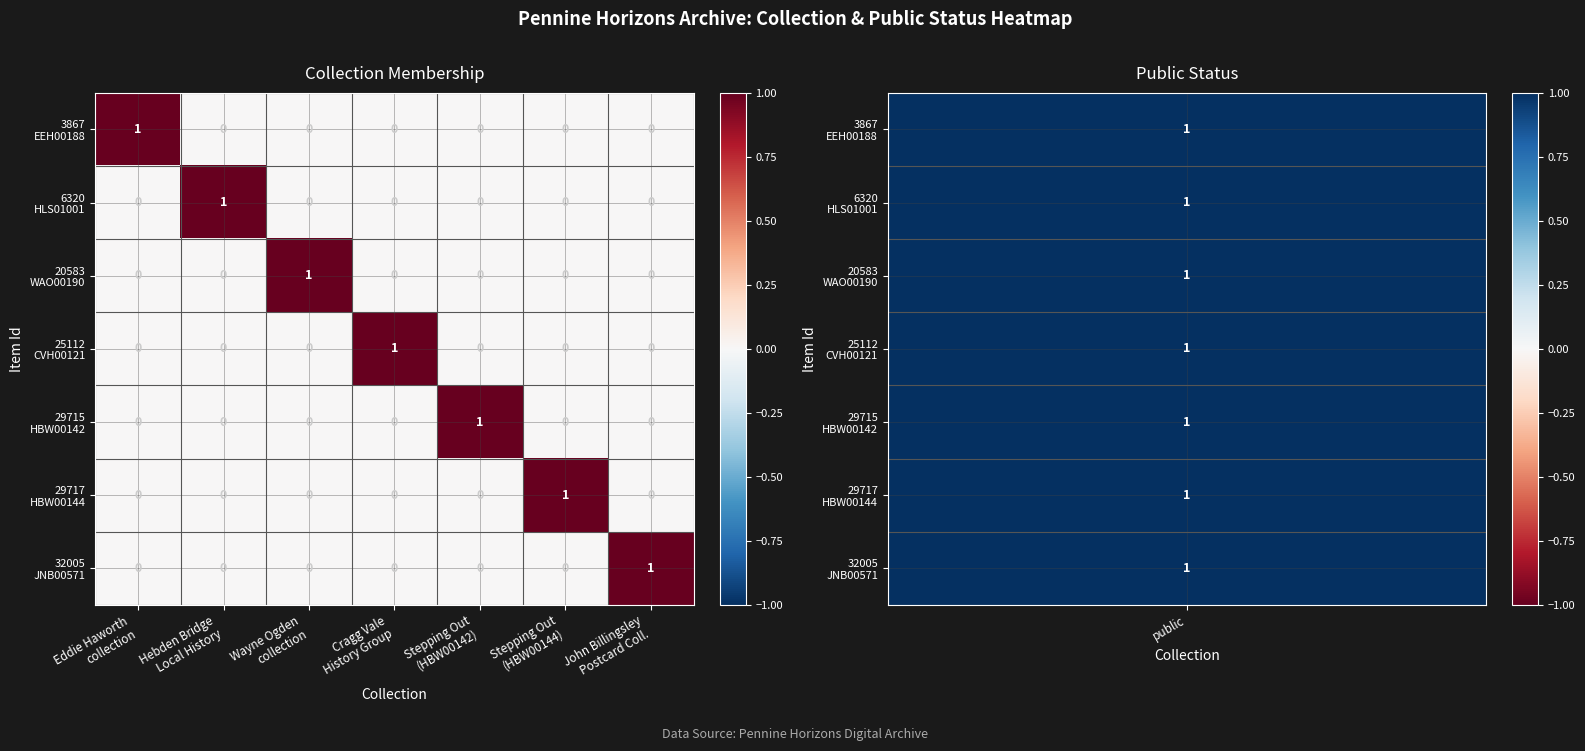

At how many categories does at least one series exceed 0?

7